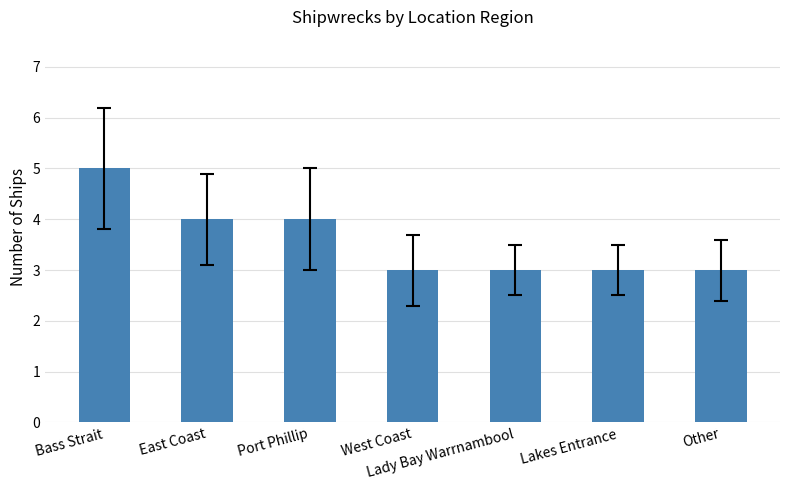

At which category does the chart reach its peak across all series?

Bass Strait